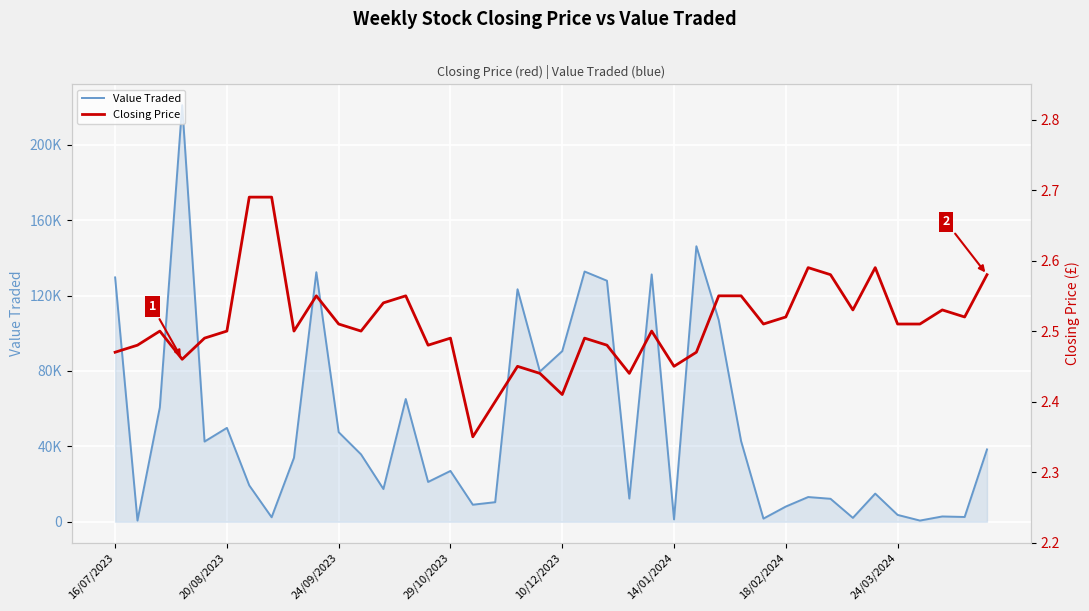

At how many categories does at least one series exceed 151201?

1